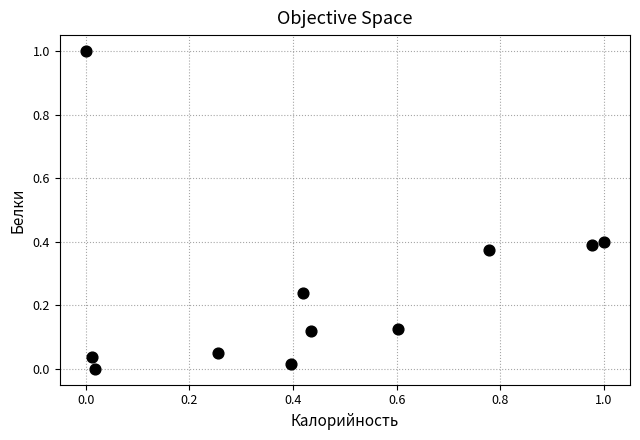

What is the range of X values (max minus min)?

1.0